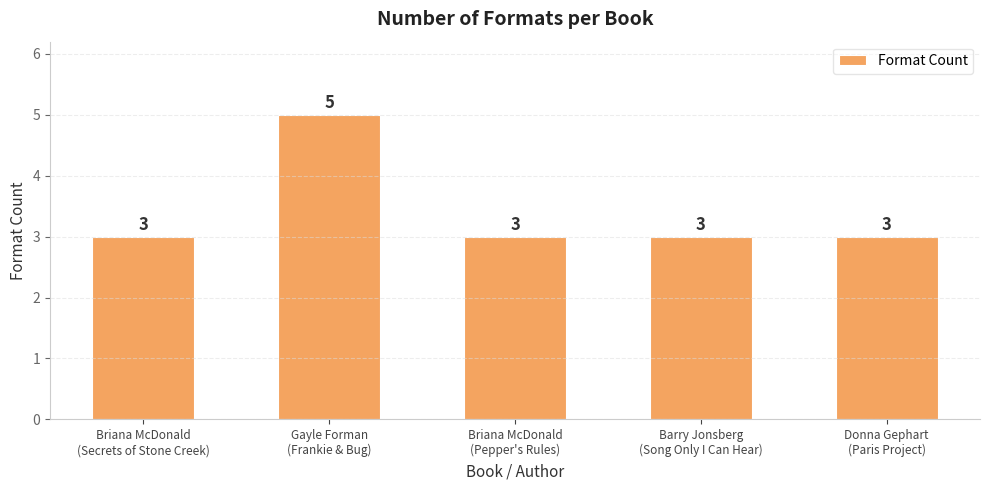

What is the maximum value shown in the chart?

5